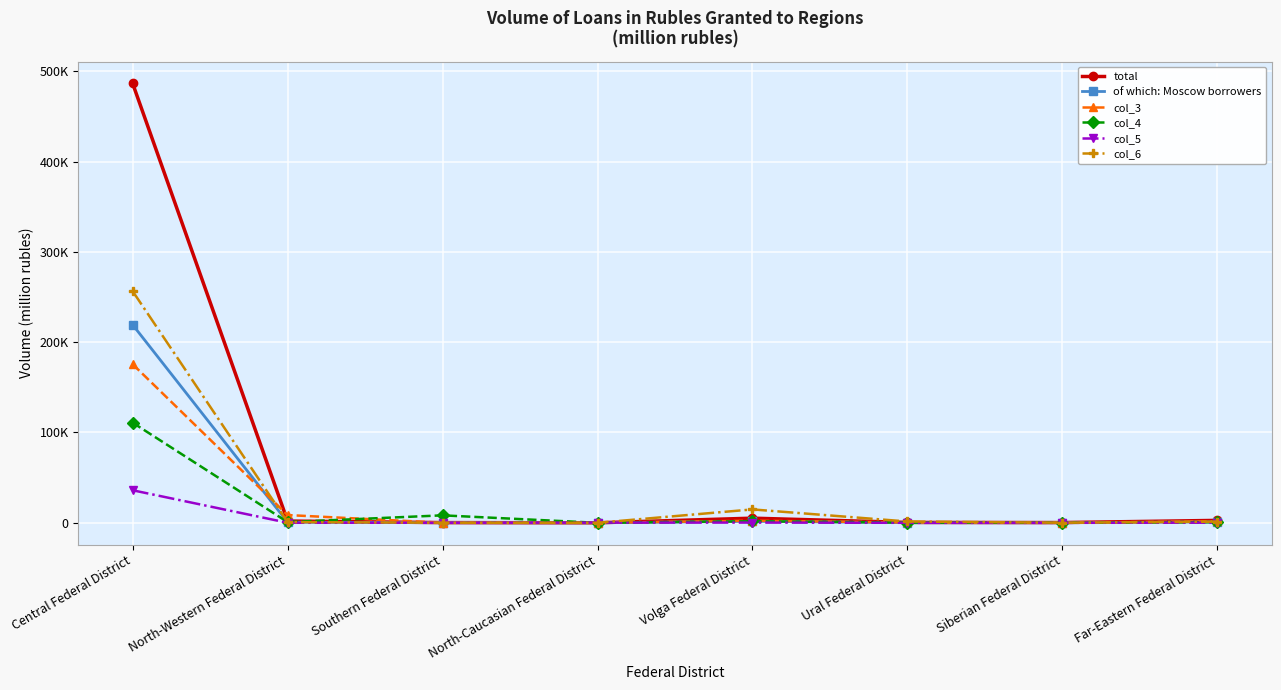

The col_5 series shows 56 at North-Western Federal District. True or false?

True